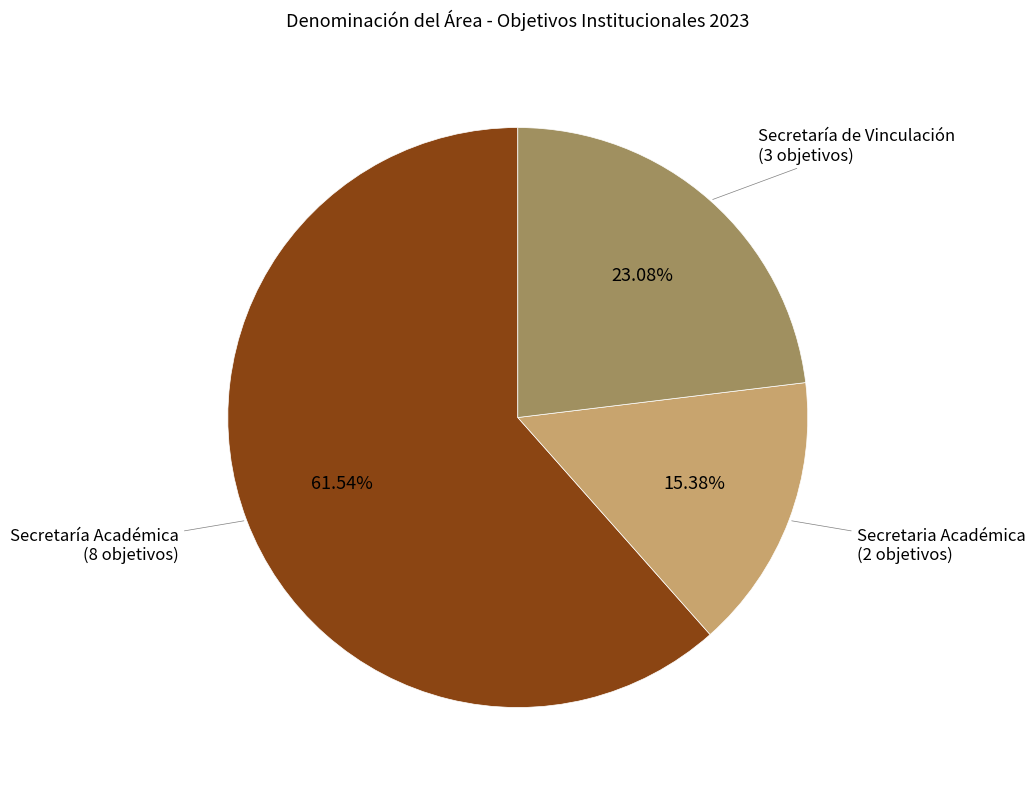

Rank the categories by value from lowest to highest.

Secretaria Académica, Secretaría de Vinculación, Secretaría Académica